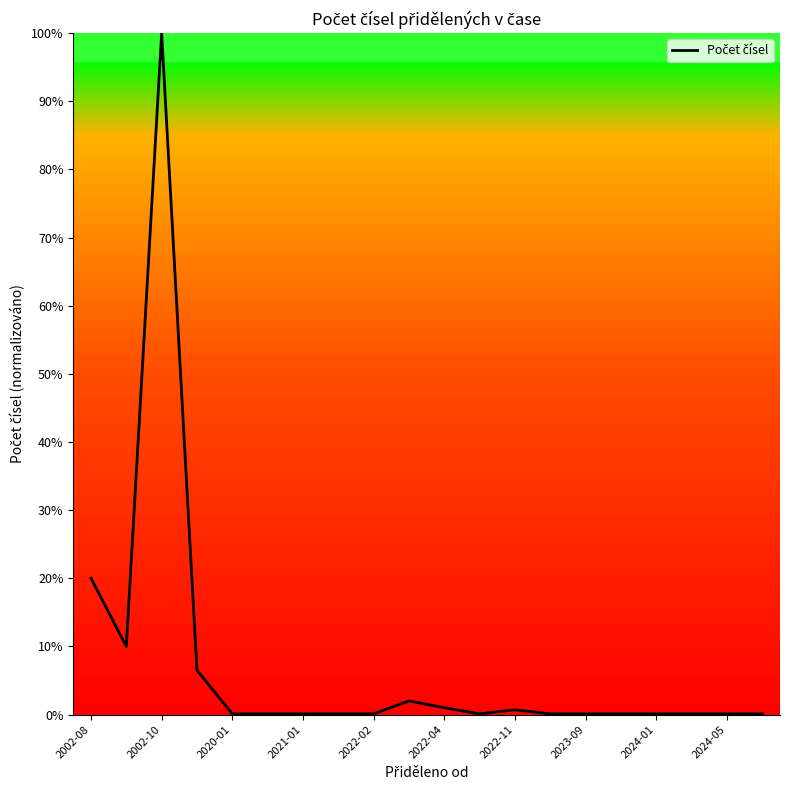

What is the difference between the maximum and minimum values?

99.9